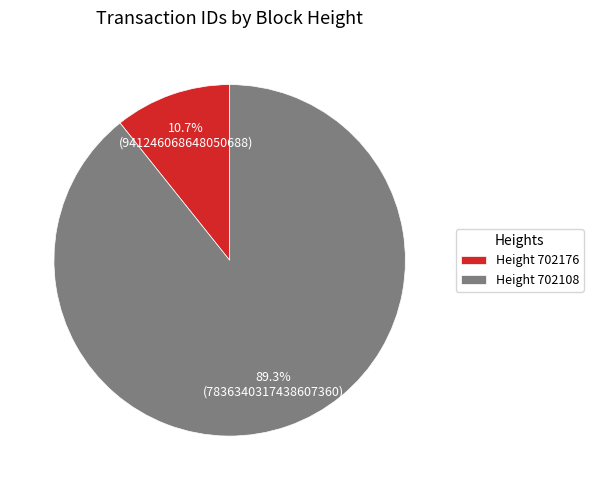

Rank the categories by value from highest to lowest.

Height 702108, Height 702176